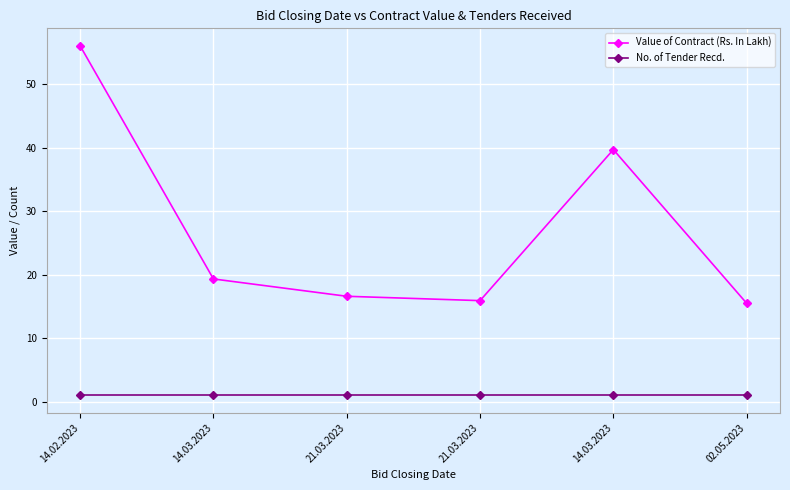

Rank the series at 21.03.2023 from lowest to highest value.

No. of Tender Recd., Value of Contract (Rs. In Lakh)